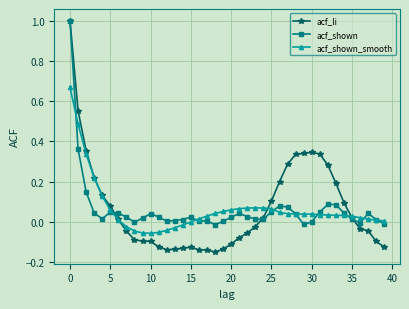

What is the value of the acf_shown point at the 1st from the left?

1.0